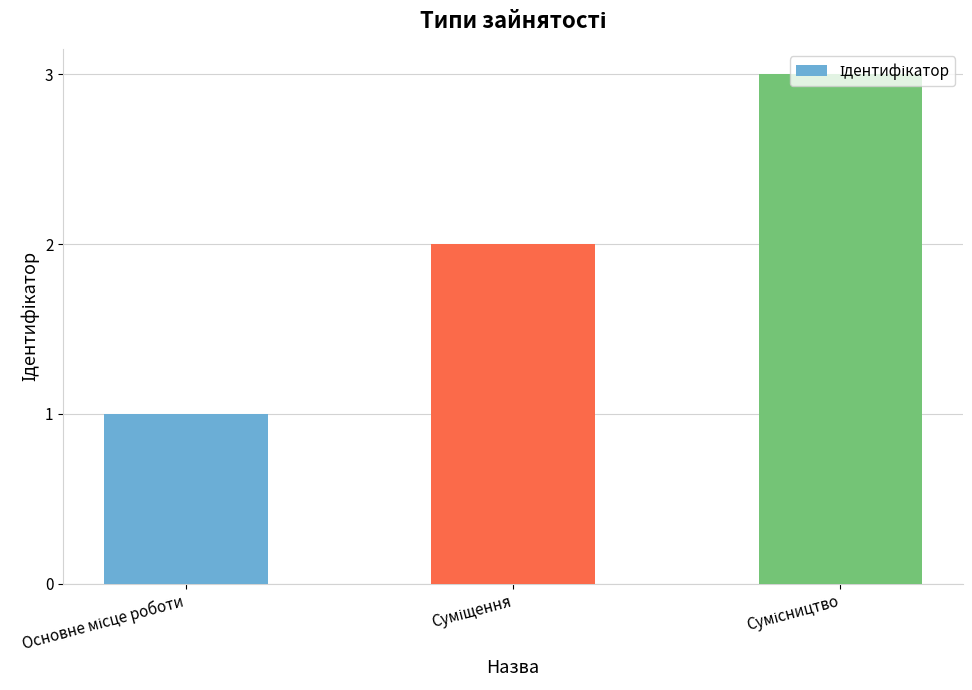

How many data points does each series have?

3